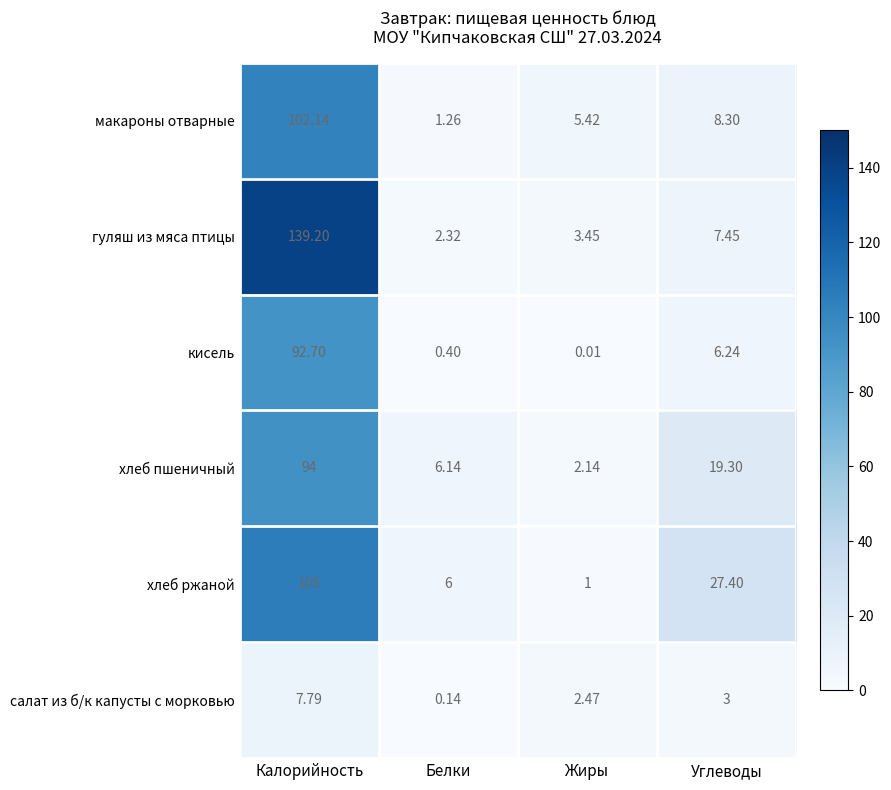

Which series has the widest spread of values?

гуляш из мяса птицы